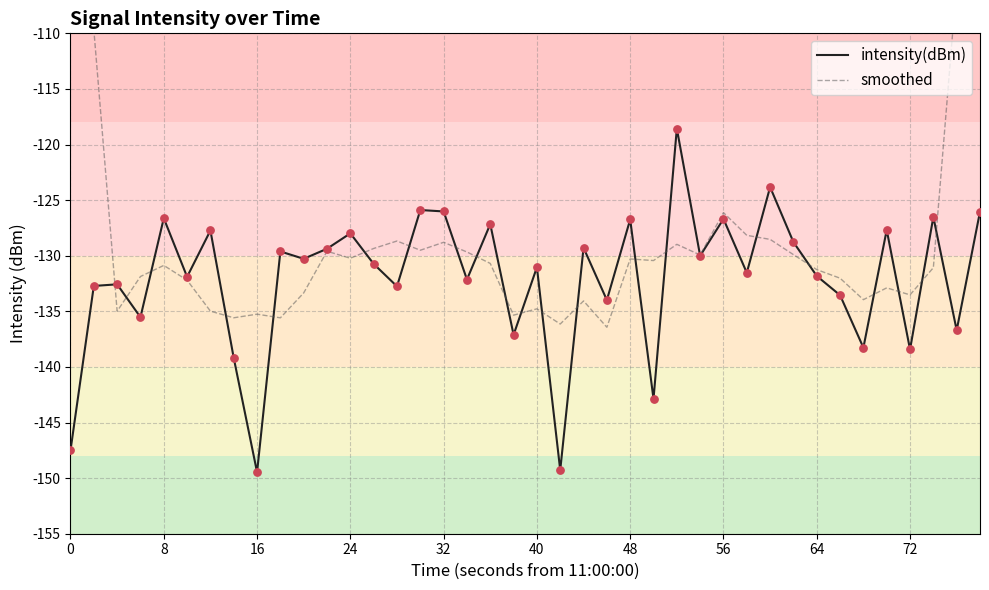

The intensity(dBm) series shows -224.8 at 56. True or false?

False